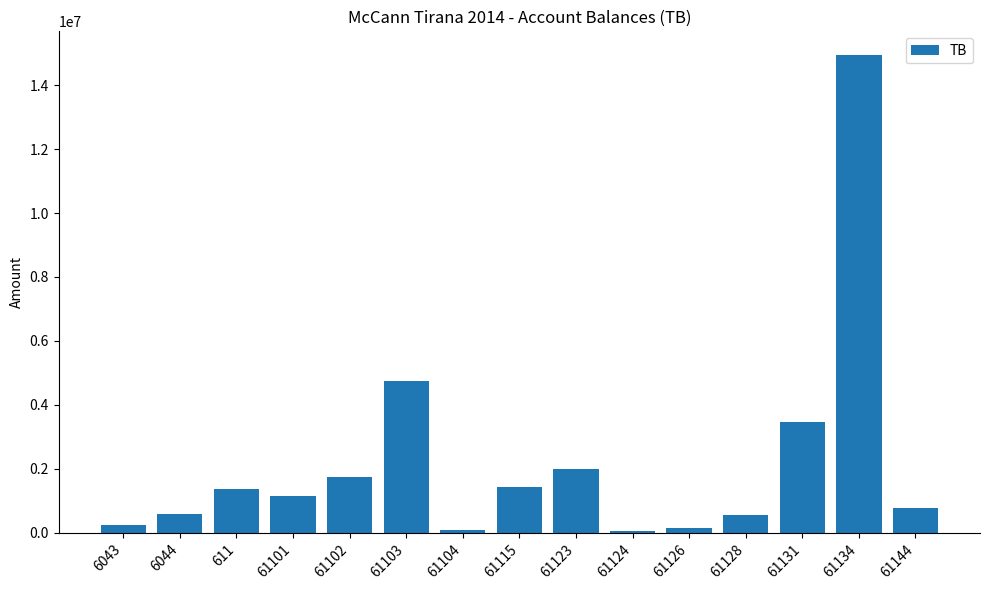

What is the average value?

2222873.0